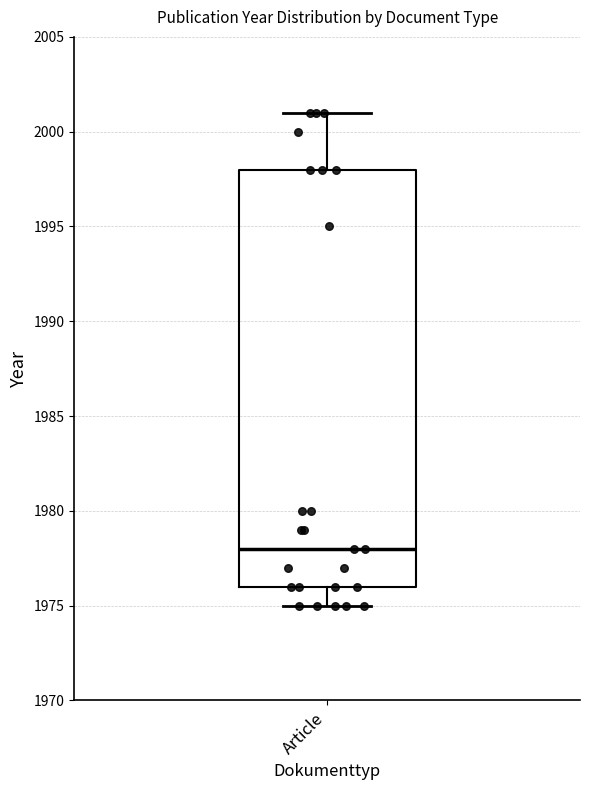

Read this box plot against the y-axis: the position of the median line, the range covered by the box, and the ends of both whiskers. The values are not printed on the chart, so give them approximately, as read against the axis.

median 1978, box 1976 to 1998, whiskers 1975 to 2001